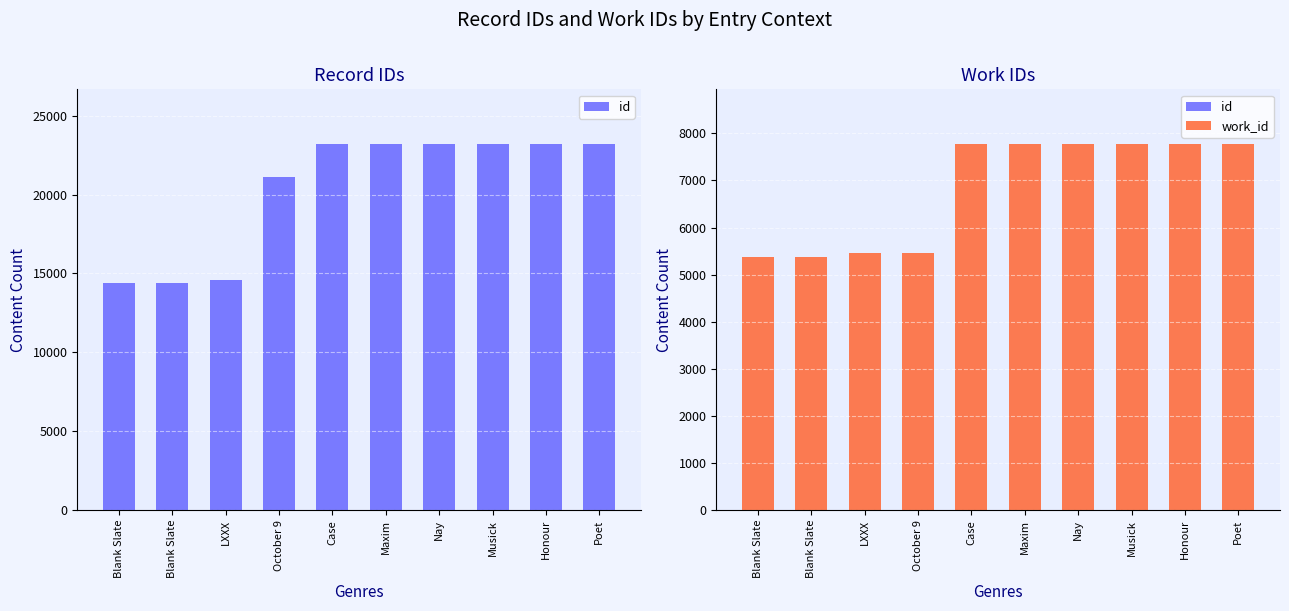

What is the spread (max minus min) of values at Blank Slate?

9009